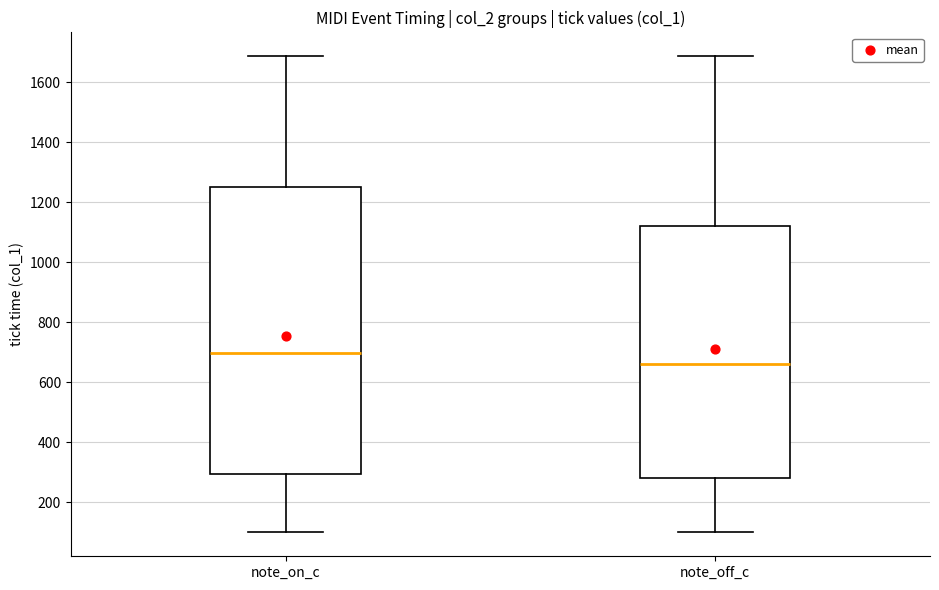

Reading left to right, transcribe this box plot: for each box, give where its median line is, the range the box spans, and where its two whiskers end, as read against the y-axis. The values are not printed on the chart, so give them approximately, as read against the axis.

note_on_c: median 700, box 300 to 1260, whiskers 100 to 1680
note_off_c: median 660, box 280 to 1120, whiskers 100 to 1680